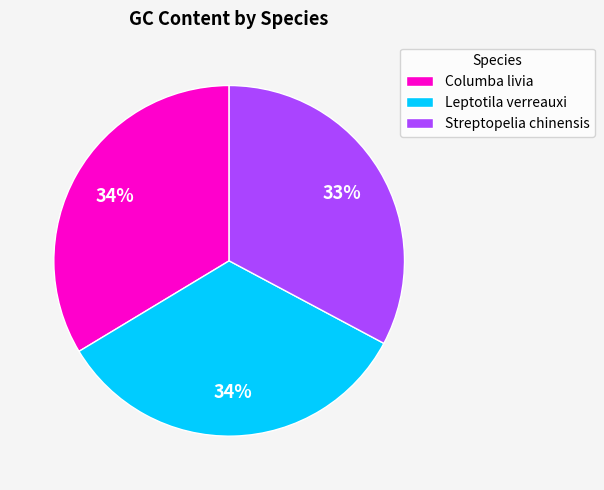

Which category has the smallest portion of the pie?

Streptopelia chinensis